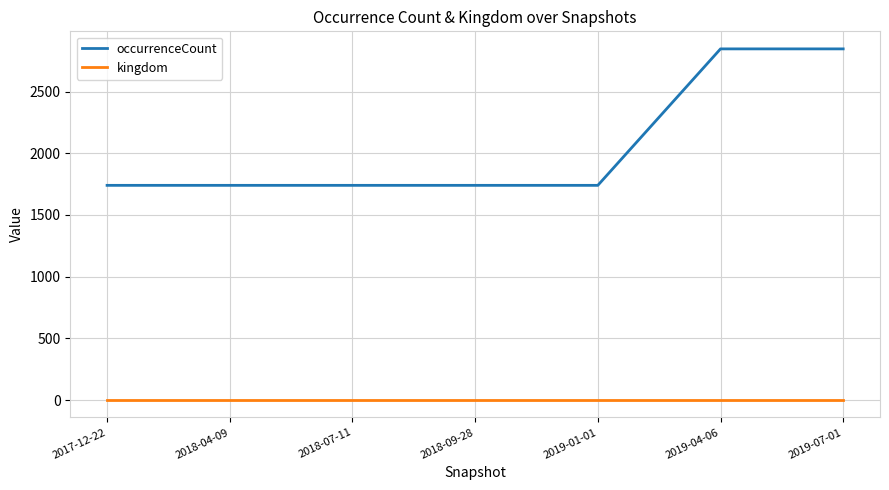

What are all the series names shown in the legend?

occurrenceCount, kingdom